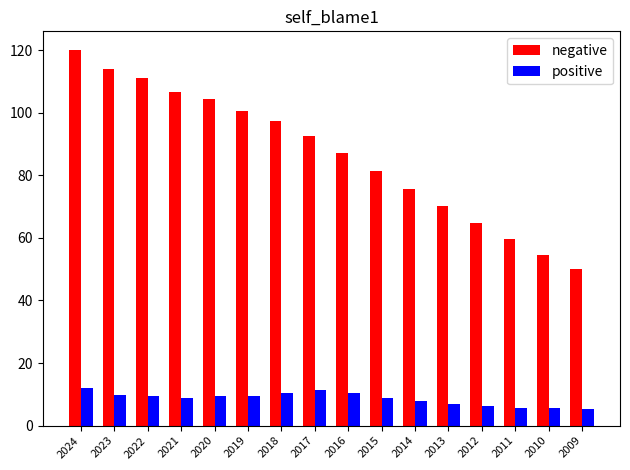

What is the sum of the negative values at 2015 and 2016?

168.4